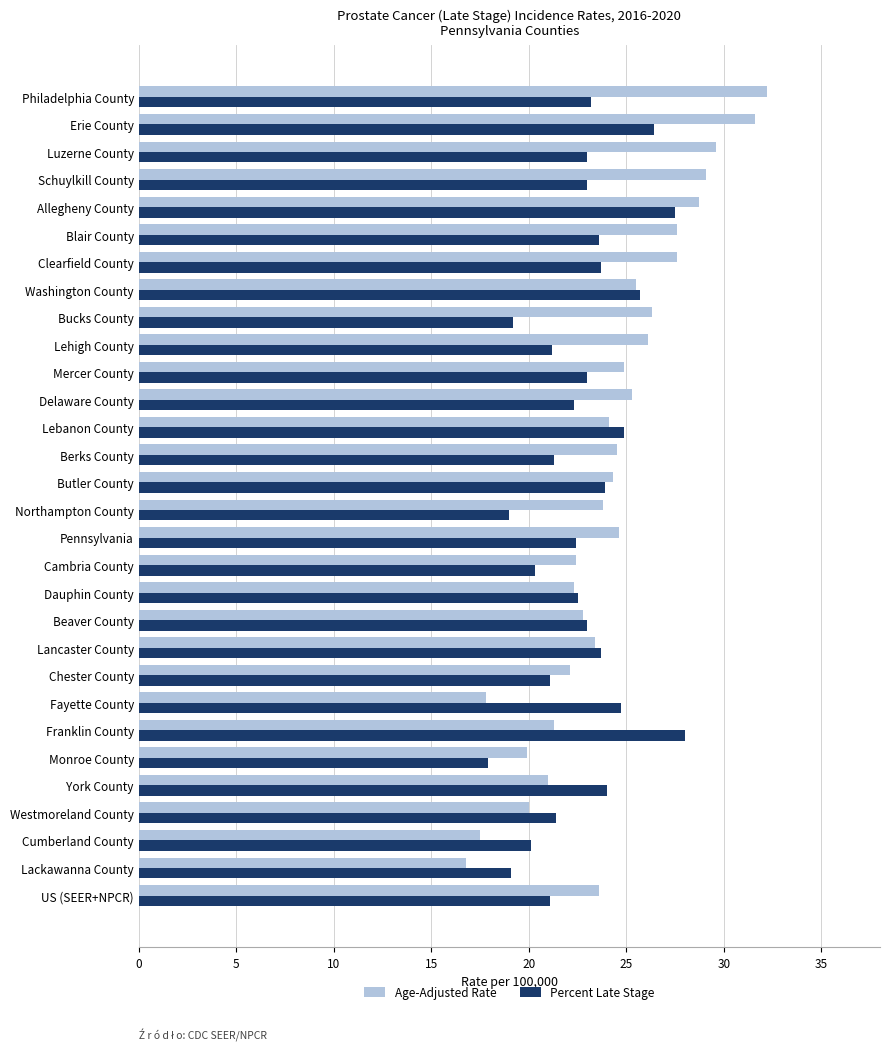

Which series has the largest total across all categories?

Age-Adjusted Rate